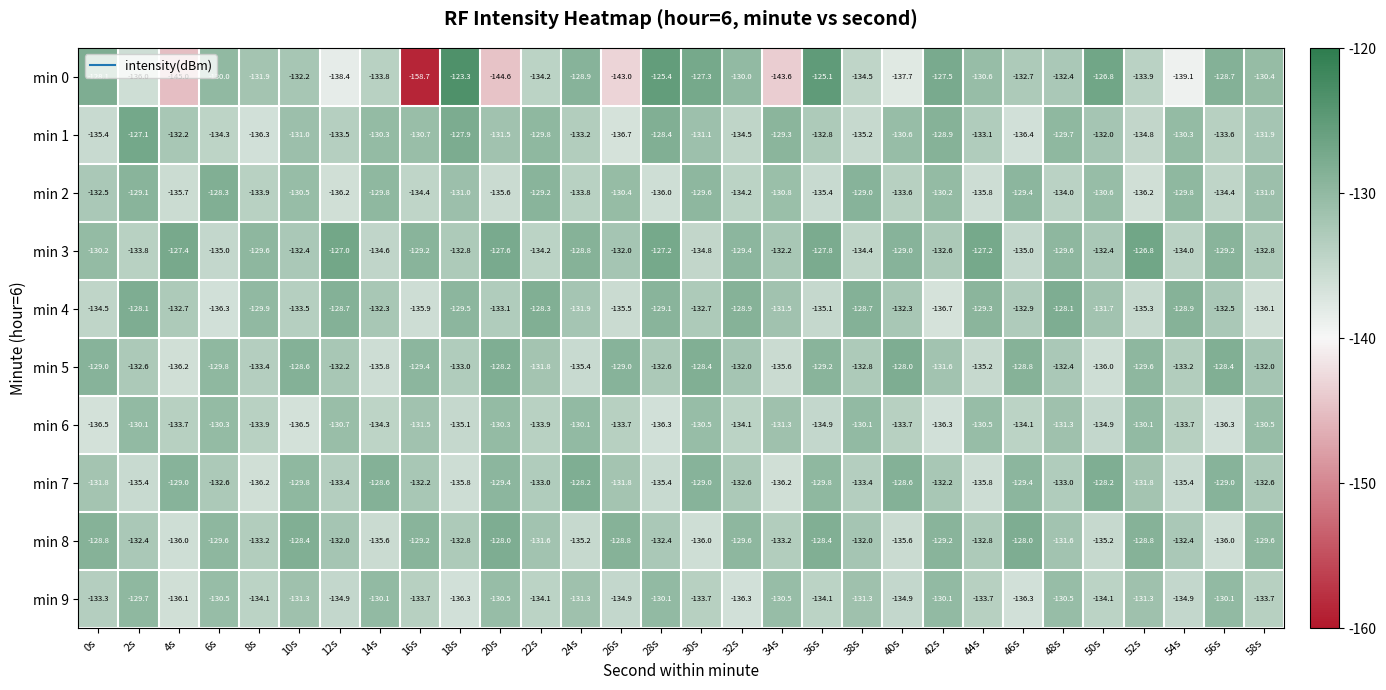

Between 38s and 54s, which series saw the biggest shift?

min 1